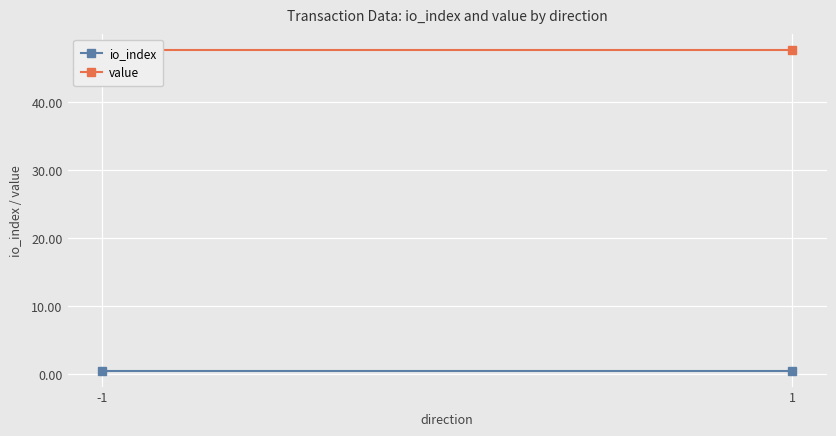

What value does the io_index series have at 1?

0.5